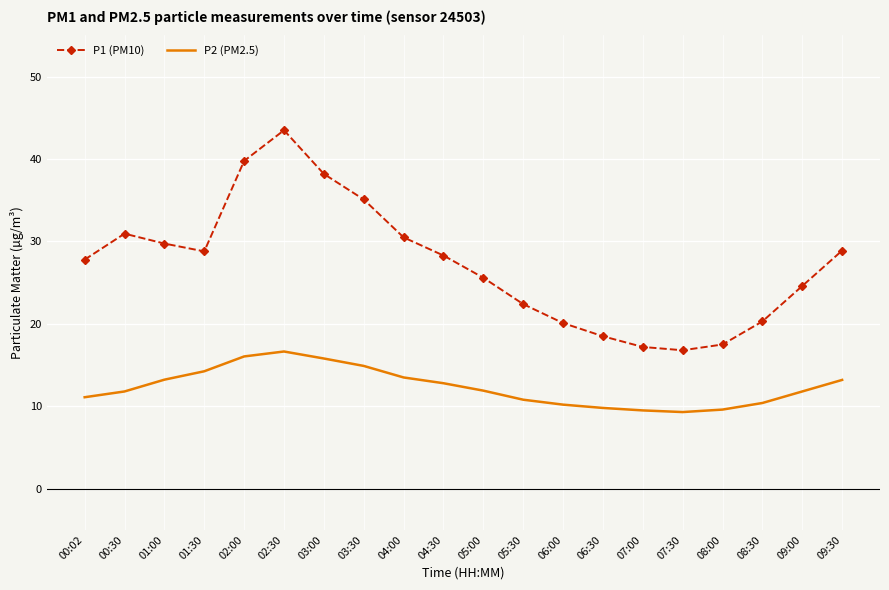

What is the maximum value shown in the chart?

43.5